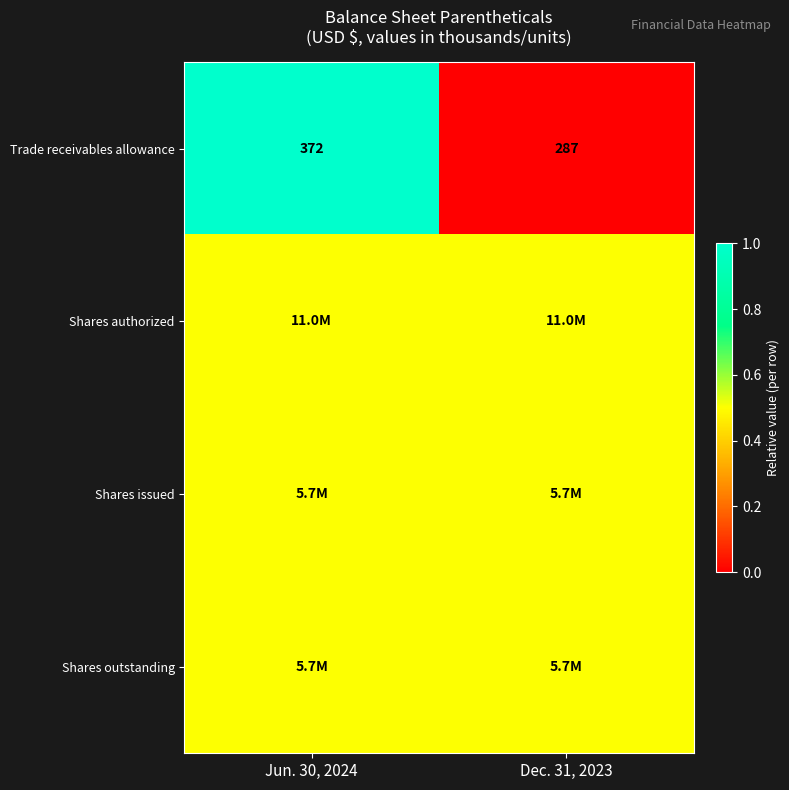

What is the average value of the Trade receivables allowance series?

329.5